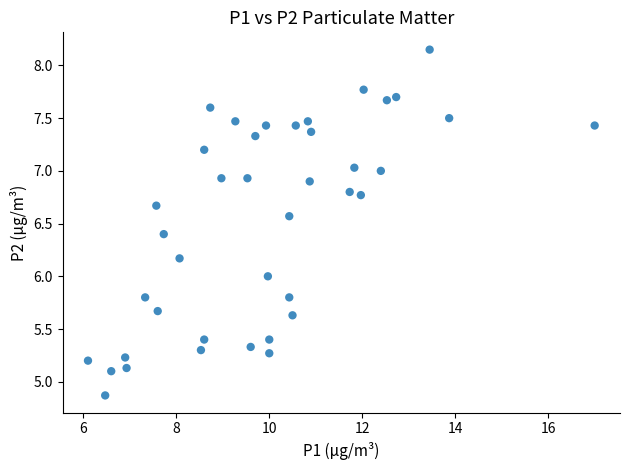

What is the range of X values (max minus min)?

10.9